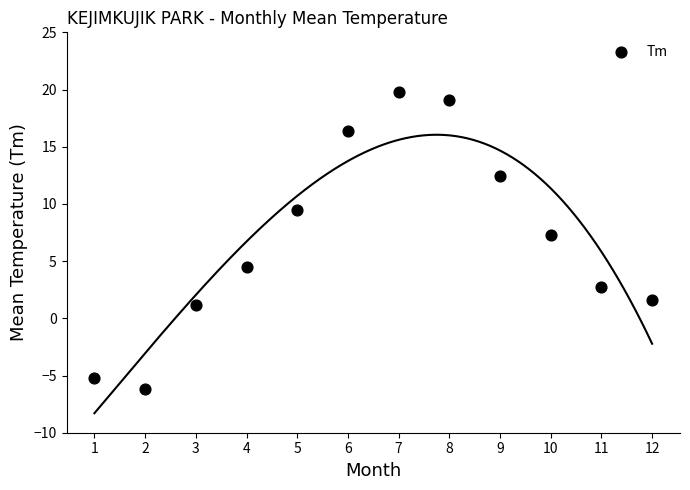

What is the average X value?

6.5